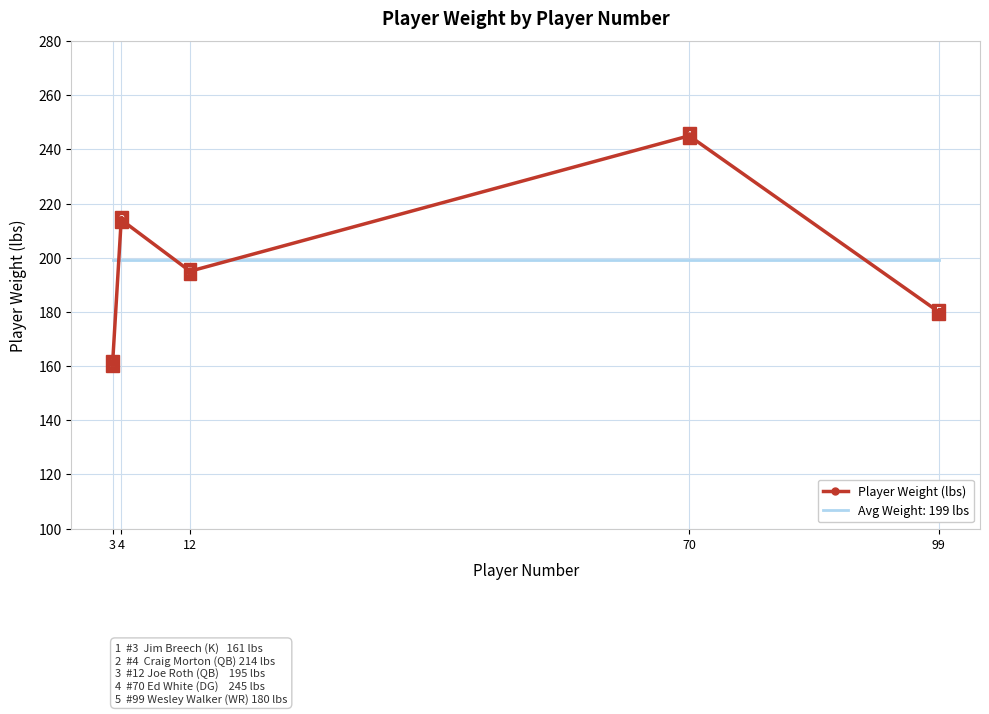

The value of Avg Weight: 199 lbs at 99 is 67. True or false?

False